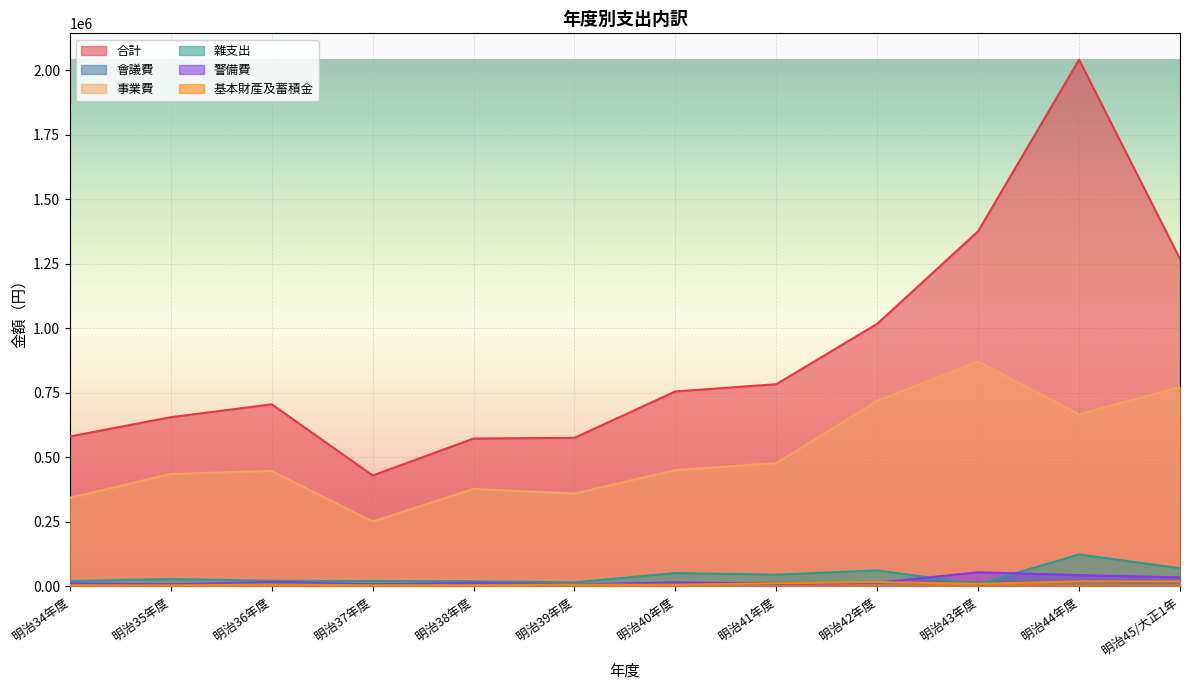

Between 明治35年度 and 明治36年度, which is larger?

明治36年度